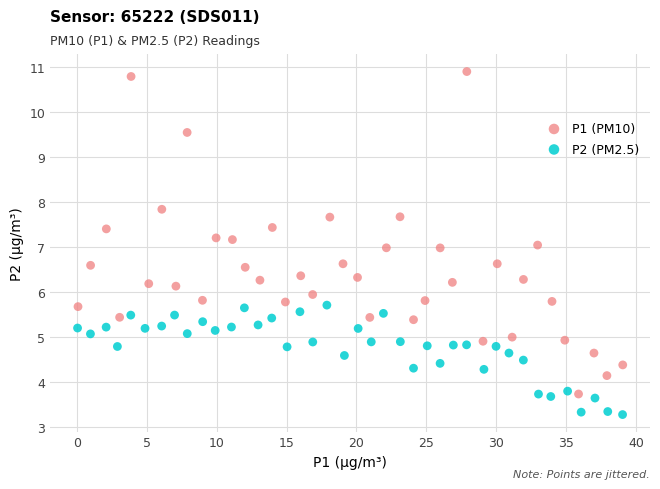

Which series has the largest Y range (max minus min)?

P1 (PM10)